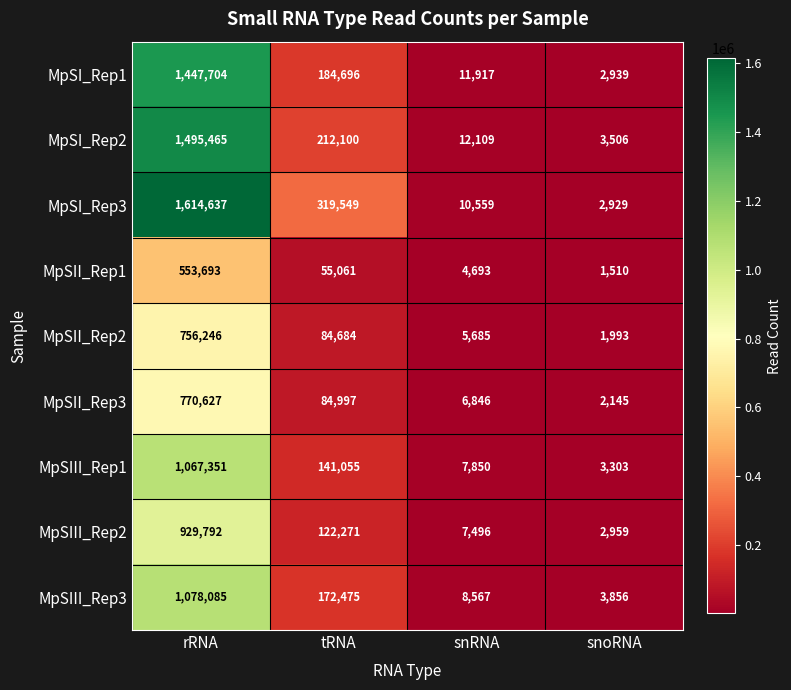

Which series has the widest spread of values?

MpSI_Rep3